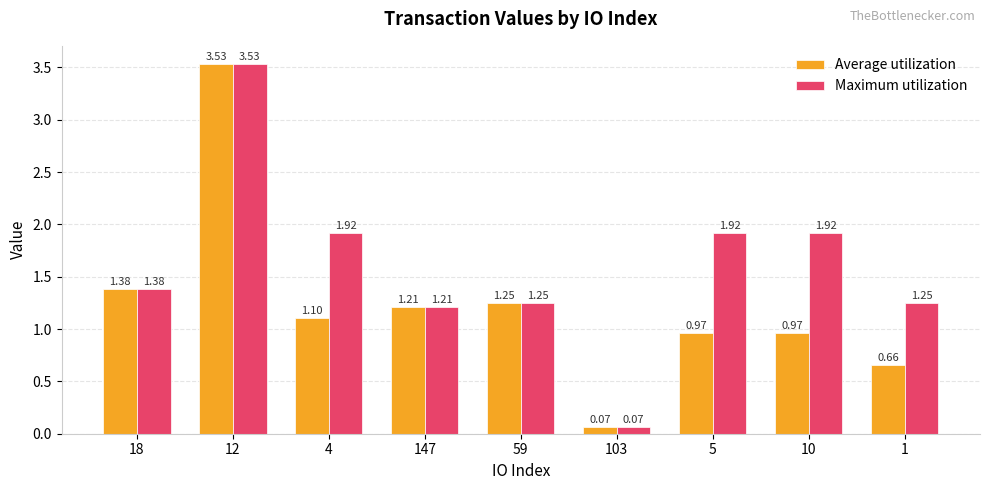

Which series has the largest total across all categories?

Maximum utilization